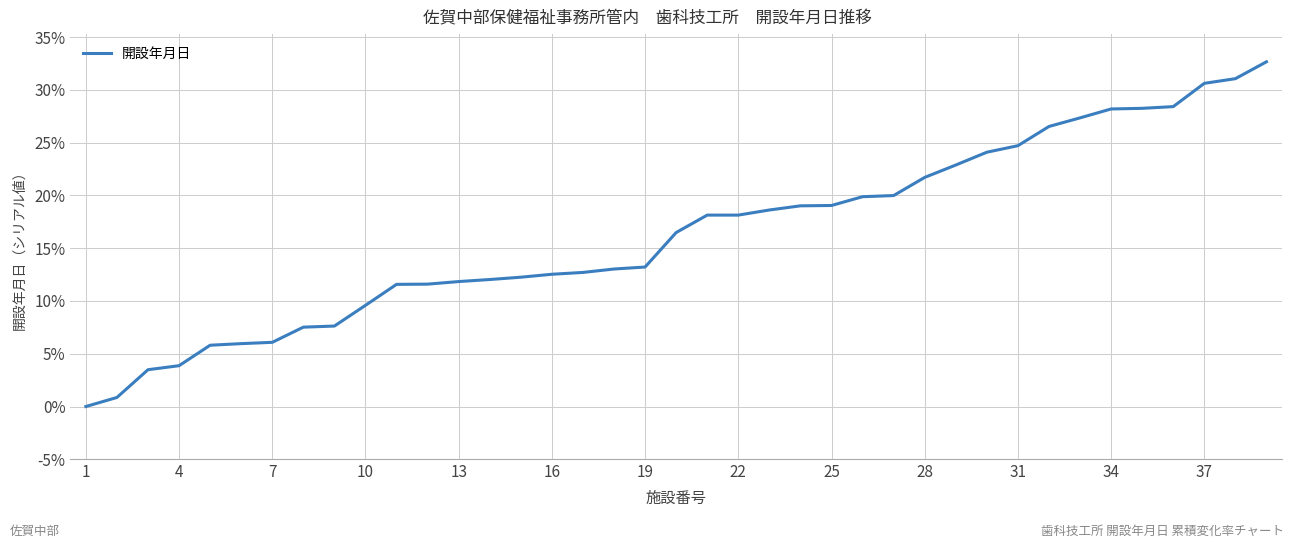

What is the difference between the maximum and minimum values?

32.7